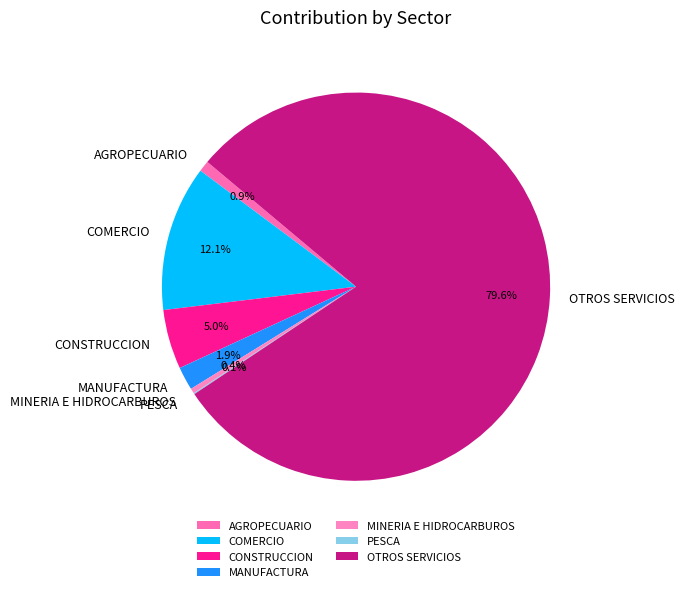

Which slice is the largest?

OTROS SERVICIOS